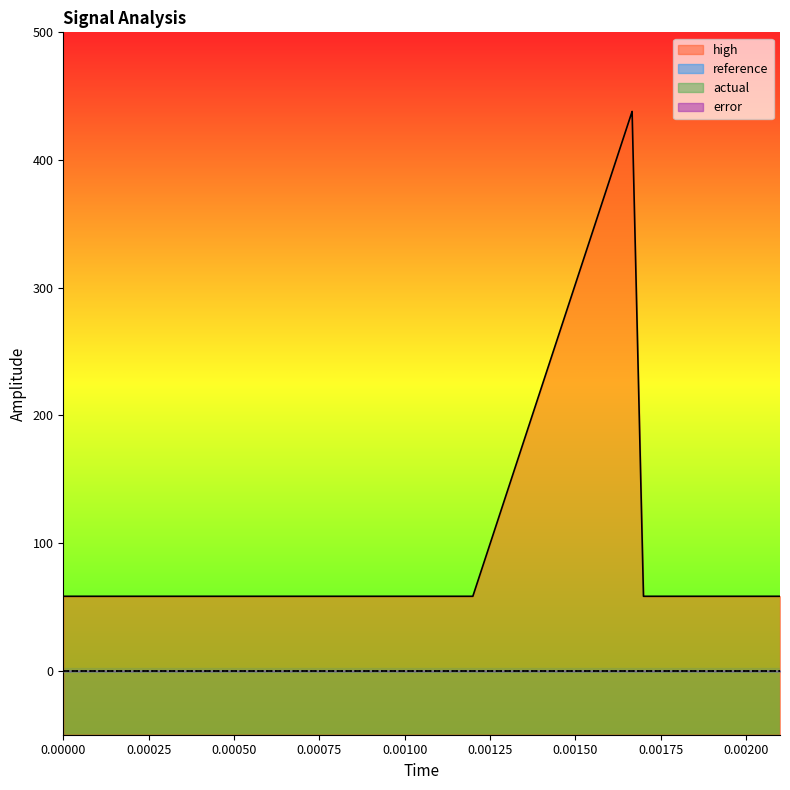

Read the high value at 0.0001.

58.4